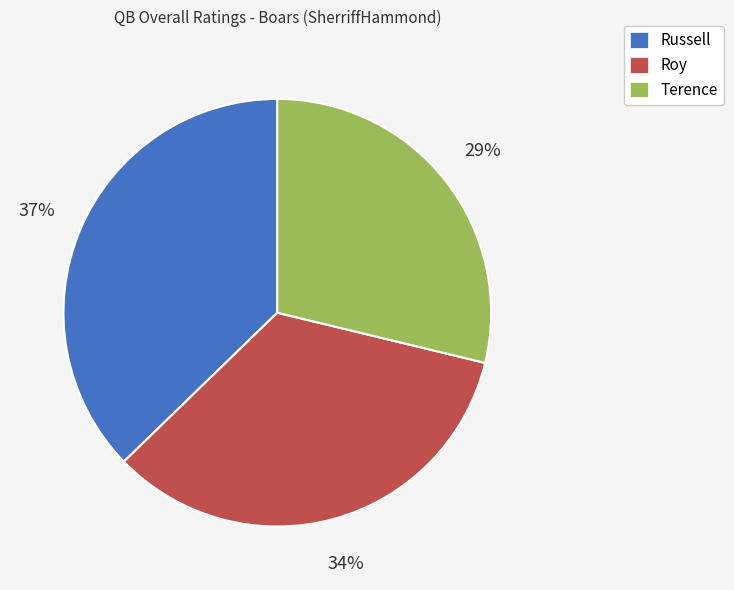

What is the largest slice in the pie chart?

Russell